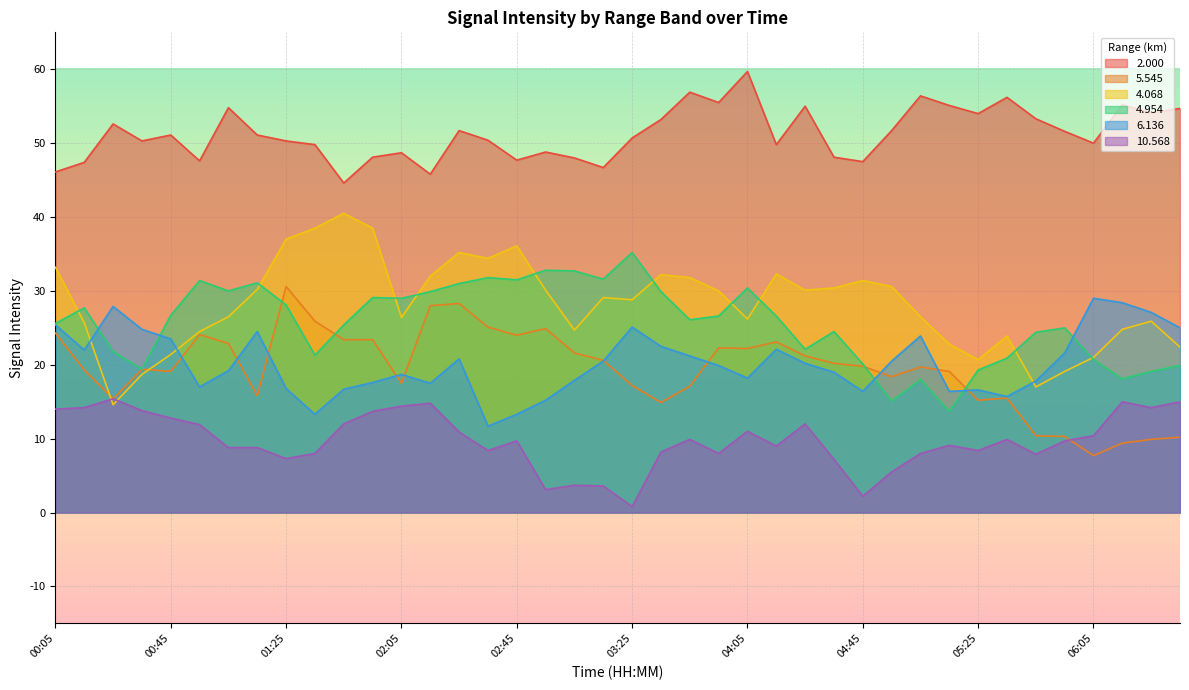

Reading left to right, list all the values displayed in this chart.

 2.000: 46.1	47.4	52.6	50.3	51.1	47.6	54.8	51.1	50.3	49.8	44.6	48.1	48.7	45.8	51.7	50.4	47.7	48.8	48.0	46.7	50.7	53.2	56.9	55.5	59.7	49.8	55.0	48.1	47.5	51.7	56.4	55.1	54.0	56.2	53.3	51.6	50.0	55.2	54.1	54.7
  5.545: 24.3	19.3	15.4	19.4	19.1	24.1	22.9	15.8	30.6	25.9	23.4	23.4	17.5	28.0	28.3	25.1	24.0	24.9	21.6	20.6	17.2	14.9	17.1	22.3	22.2	23.1	21.2	20.2	19.8	18.4	19.7	19.1	15.2	15.5	10.4	10.3	7.7	9.4	9.9	10.2
  4.068: 33.2	25.7	14.6	18.7	21.4	24.5	26.5	30.2	37.0	38.5	40.5	38.5	26.4	32.0	35.2	34.4	36.1	30.1	24.7	29.1	28.8	32.2	31.8	30.0	26.2	32.3	30.1	30.4	31.4	30.6	26.5	22.8	20.7	23.9	17.0	19.1	21.0	24.8	25.9	22.4
  4.954: 25.6	27.7	21.8	19.4	26.7	31.4	30.0	31.1	28.1	21.3	25.4	29.1	29.0	29.9	31.0	31.8	31.5	32.8	32.7	31.6	35.2	29.9	26.1	26.6	30.4	26.6	22.1	24.5	20.1	15.1	18.0	13.7	19.3	20.9	24.4	25.0	20.7	18.1	19.1	19.9
  6.136: 25.4	22.0	27.9	24.8	23.5	17.0	19.2	24.5	16.8	13.3	16.7	17.6	18.7	17.5	20.8	11.7	13.3	15.2	17.9	20.5	25.1	22.5	21.2	19.9	18.2	22.1	20.2	19.0	16.4	20.5	23.9	16.4	16.6	15.7	17.8	21.6	29.0	28.4	27.1	25.0
 10.568: 14.0	14.2	15.4	13.8	12.8	11.9	8.8	8.8	7.3	8.0	12.0	13.7	14.4	14.8	10.9	8.4	9.7	3.1	3.7	3.6	0.8	8.2	9.9	8.0	11.0	9.0	12.0	7.2	2.2	5.5	8.0	9.1	8.4	9.9	7.9	9.7	10.4	15.0	14.2	15.0